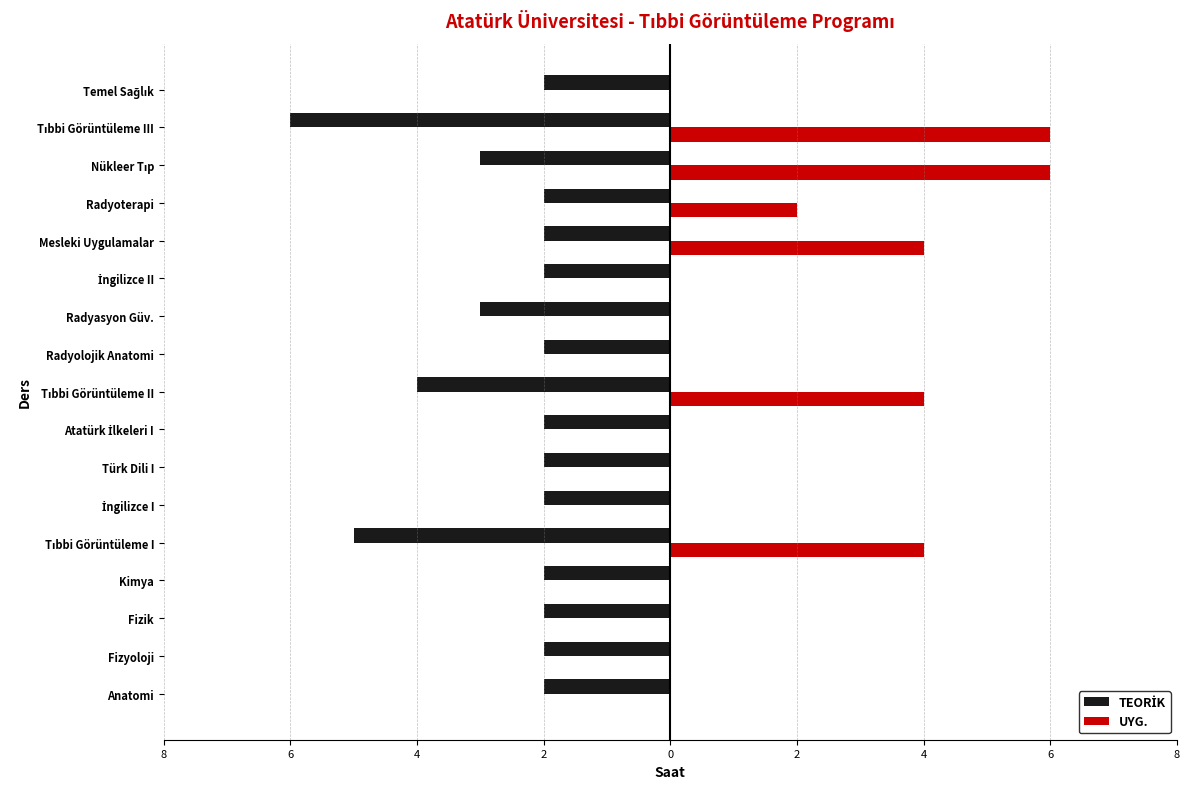

At how many categories does at least one series exceed 5?

2